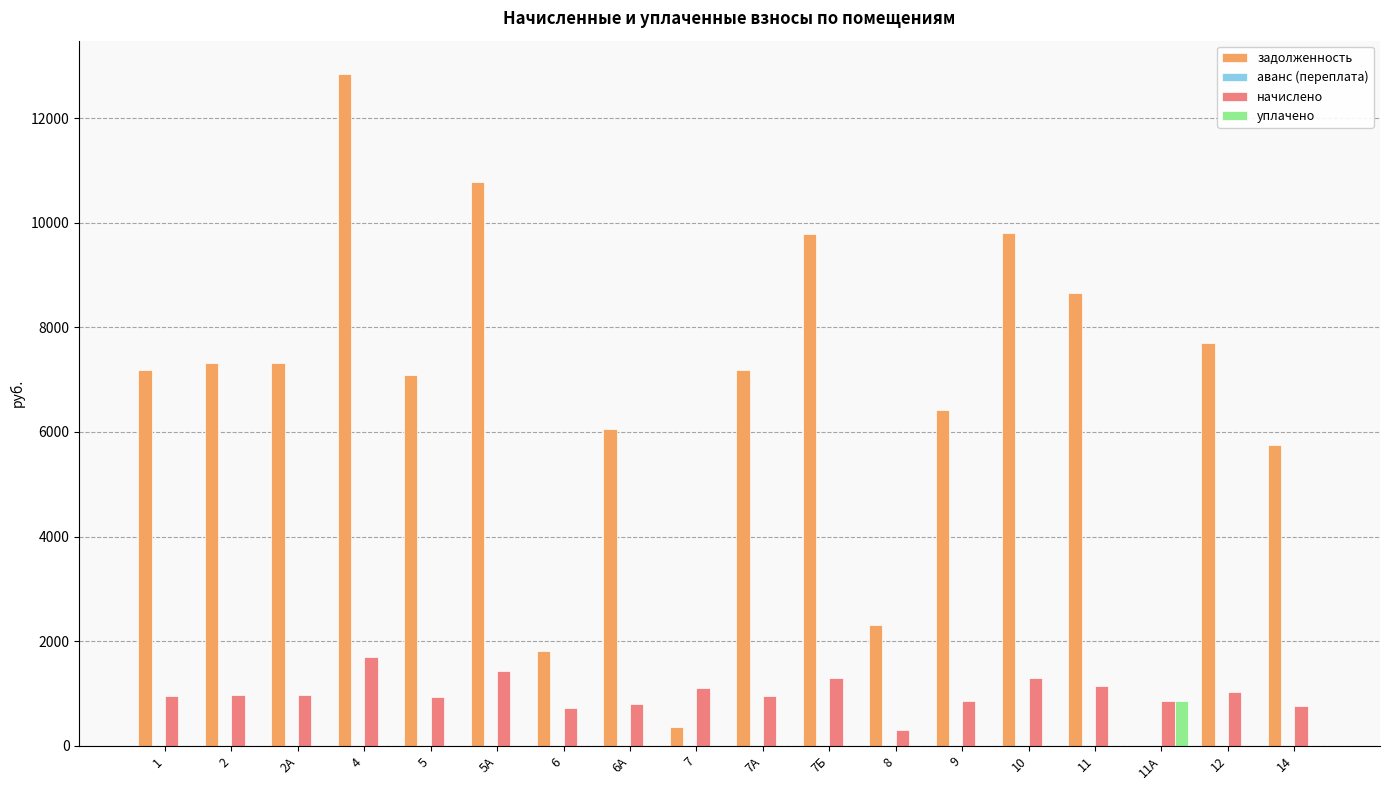

The value of задолженность at 7А is 4251.7. True or false?

False